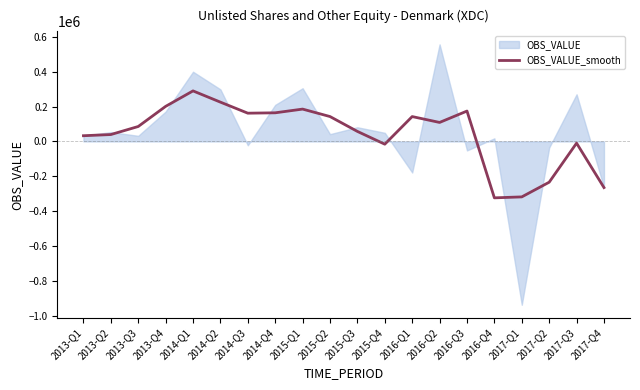

Approximately how many times larger is the value at 2013-Q2 compared to 2014-Q2?

0.2